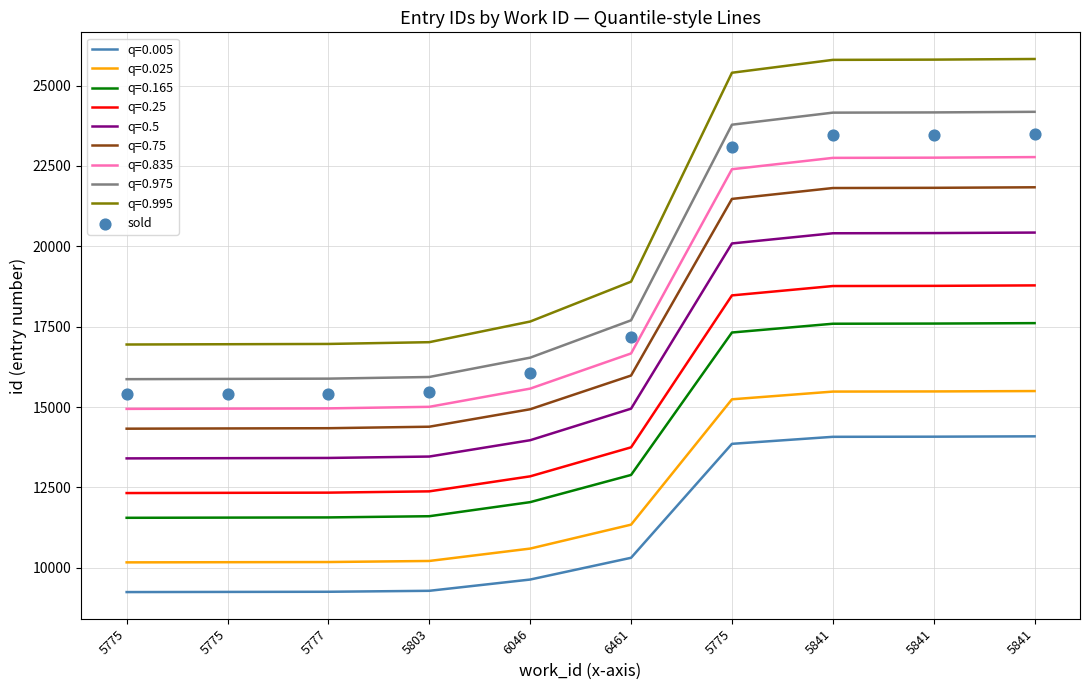

What is the ratio of the value at 6046 to the value at 5841?

0.7